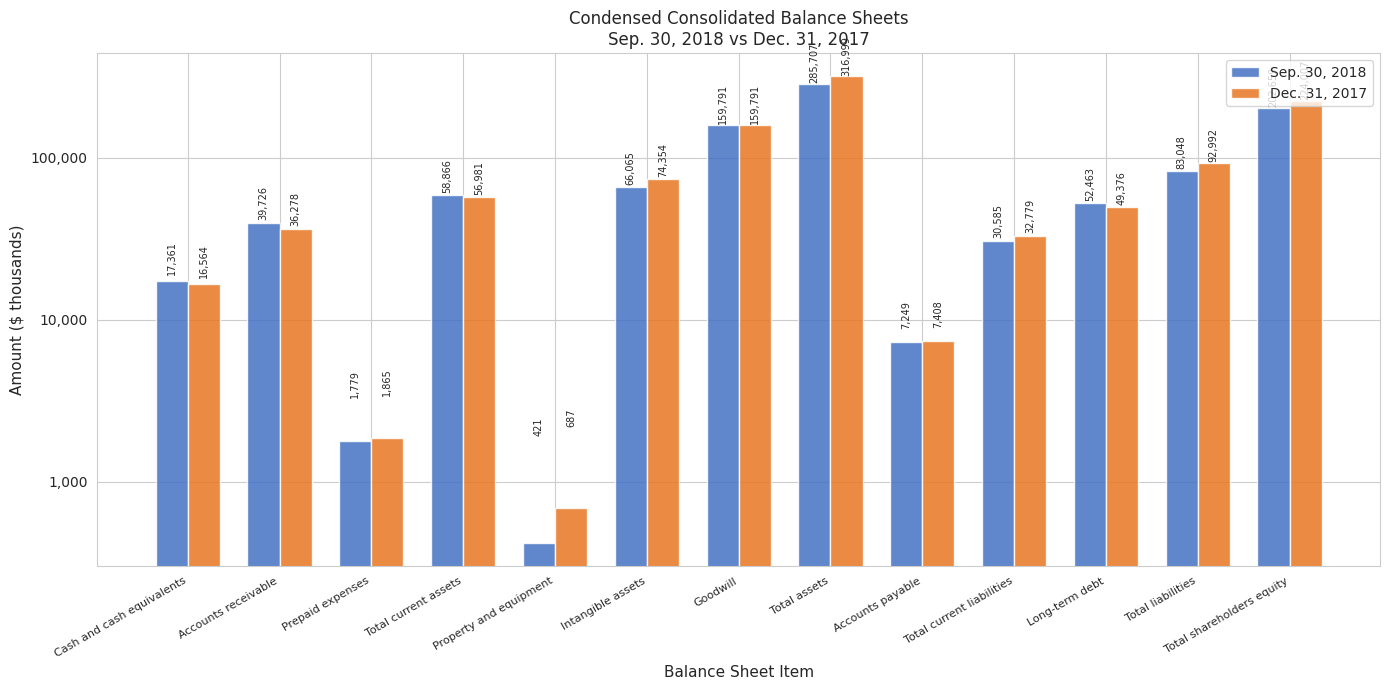

At Long-term debt, list the series in order from smallest to largest.

Dec. 31, 2017, Sep. 30, 2018